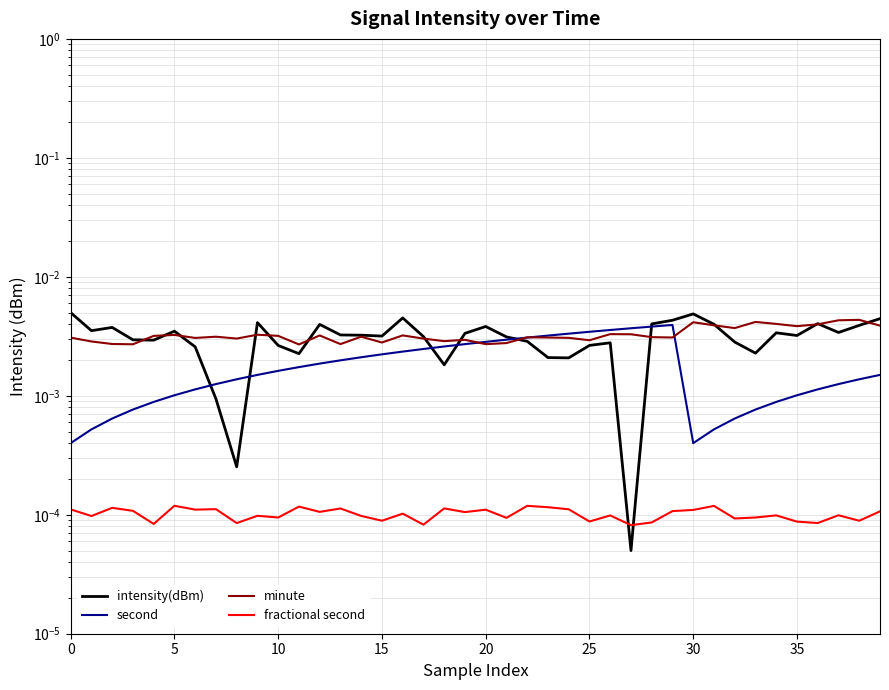

The value of minute at 31 is 0.0. True or false?

False